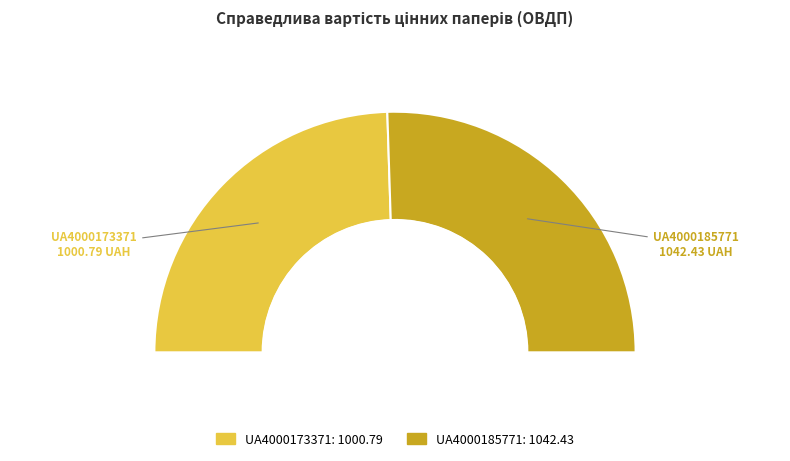

How many slices are in this pie chart?

2